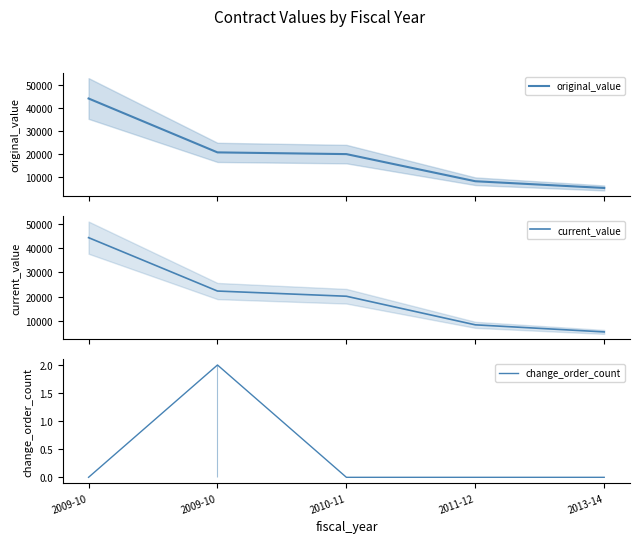

What is the value of the current_value point at the 5th from the left?

5400.2